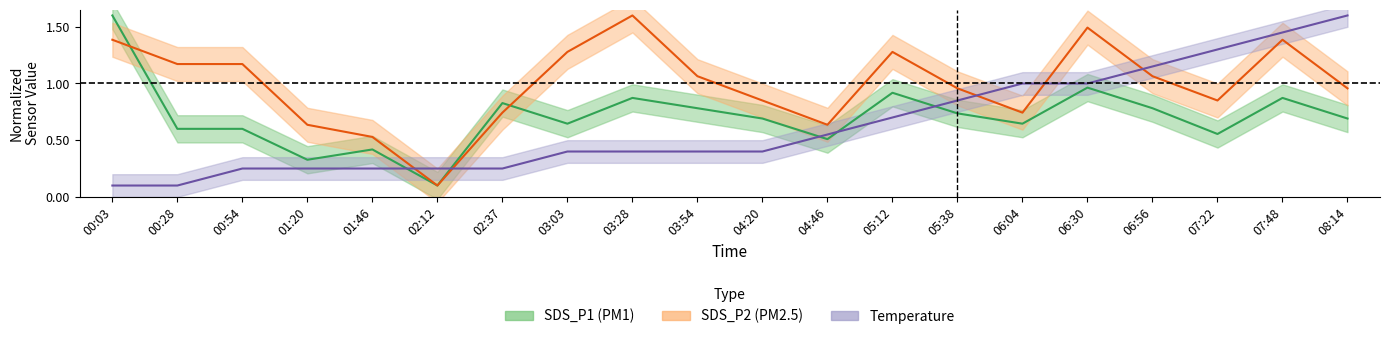

Where is SDS_P1 nearest to the value 0?

02:12